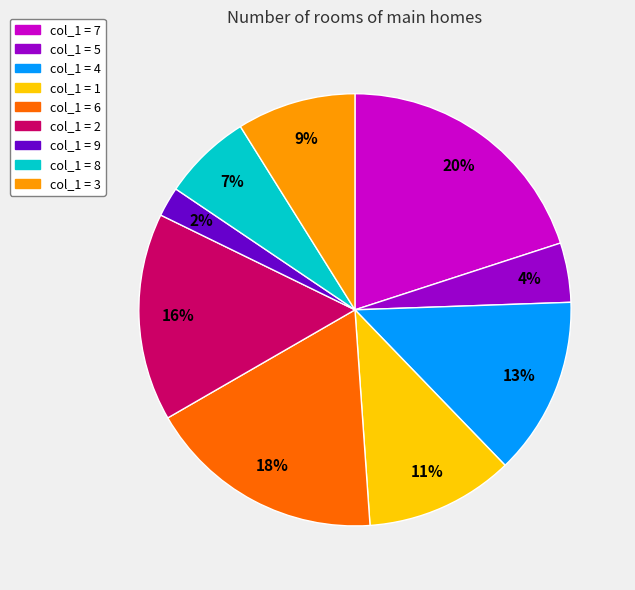

To the nearest percent, what is the difference between the largest and smallest slice percentages?

18%